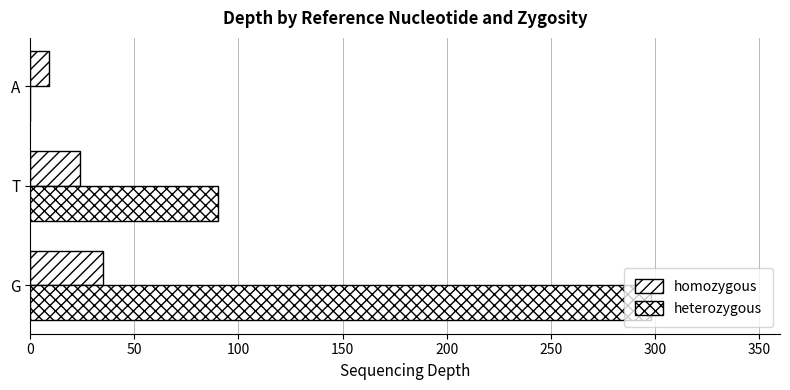

Reading left to right, what are all the values shown in this chart?

homozygous: 35	24	9
heterozygous: 298	90	0